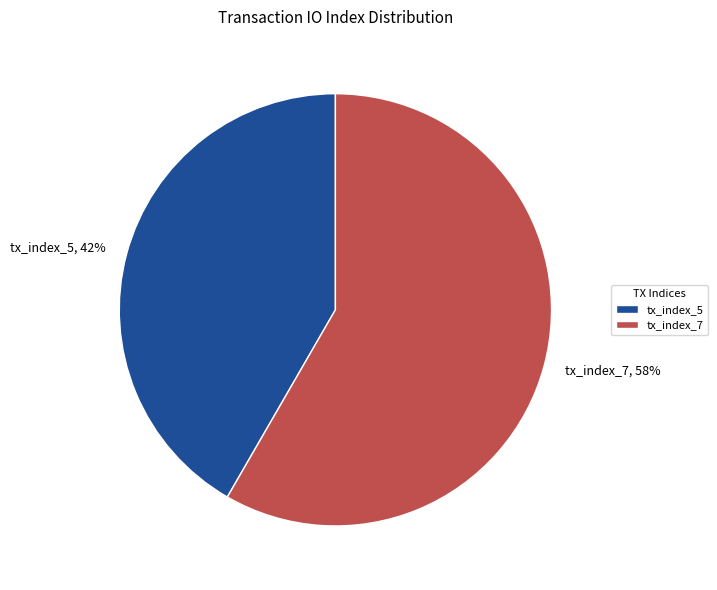

What percentage is the tx_index_7 slice, to the nearest percent?

58%